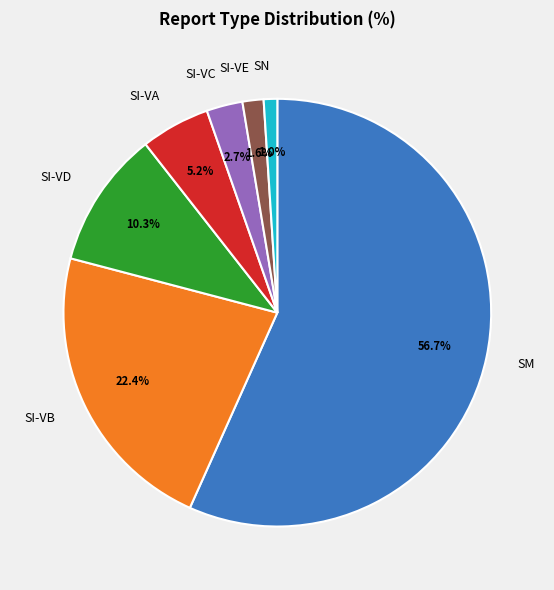

Combined, do SI-VA and SI-VE account for over 50%?

No